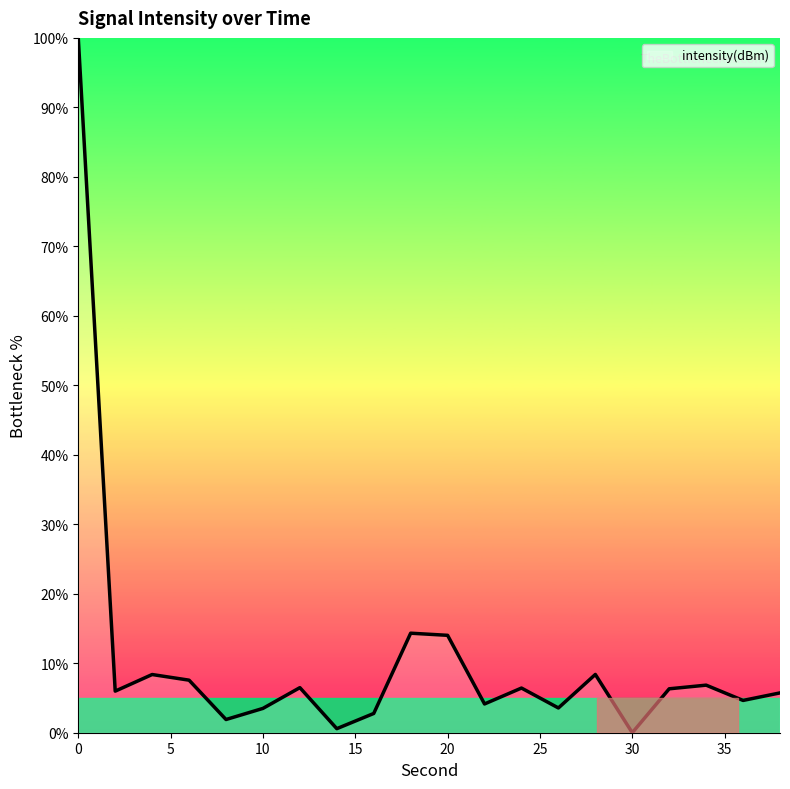

What is the difference between the maximum and minimum values?

100.0